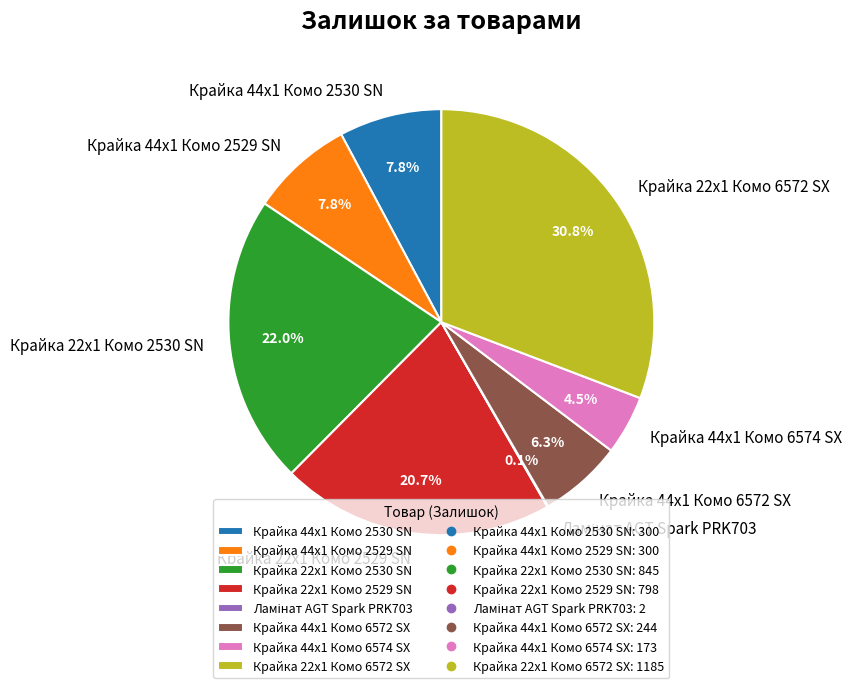

What percentage do Крайка 22x1 Комо 2530 SN and Крайка 44x1 Комо 2530 SN together represent?

29.8%